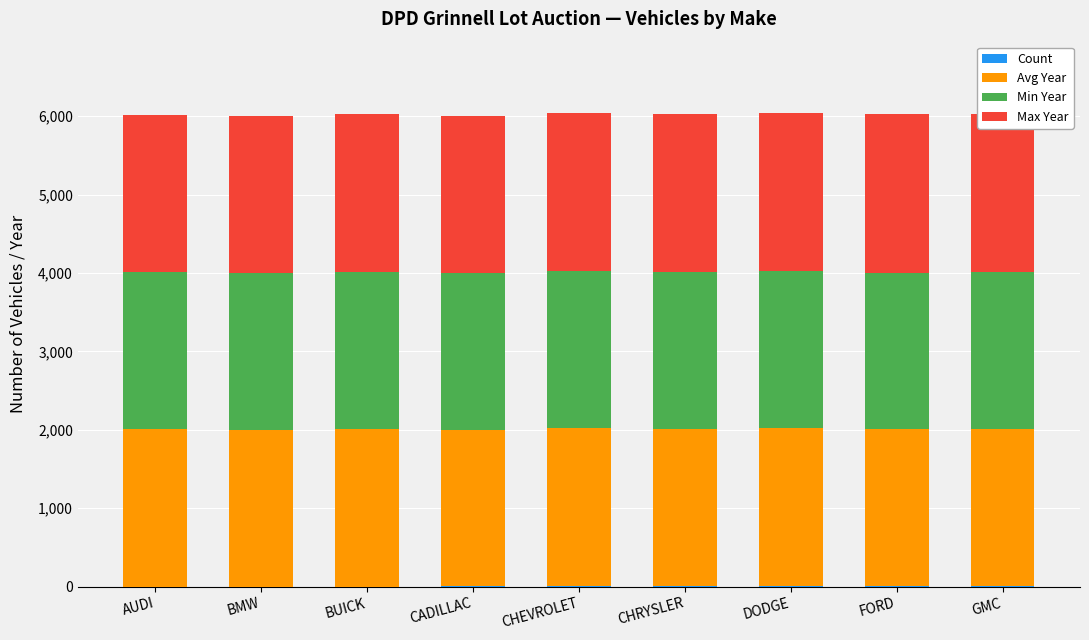

Is it true that Min Year equals 2000 at GMC?

True